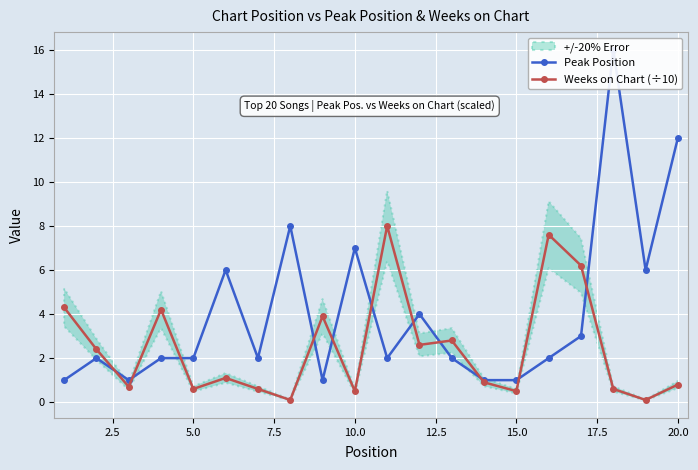

Count the number of data series in this chart.

2